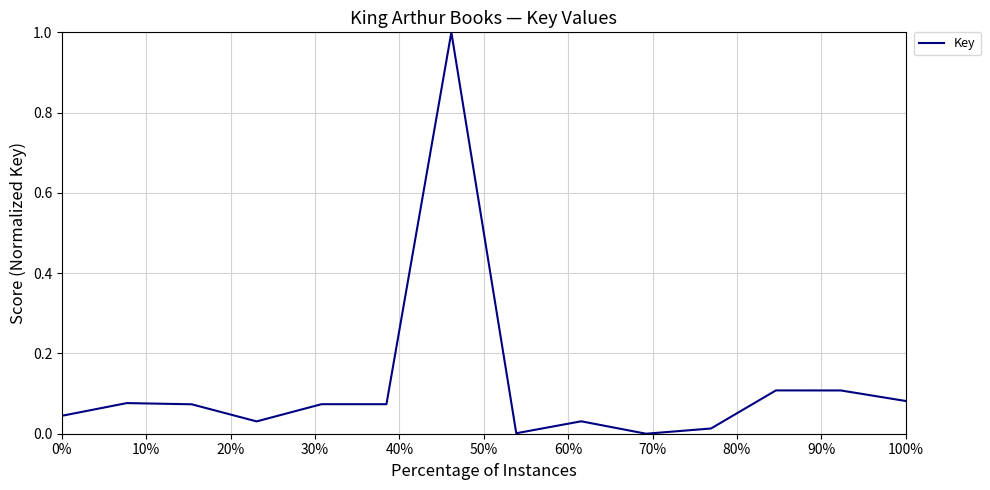

What is the difference between the maximum and minimum values?

1.0